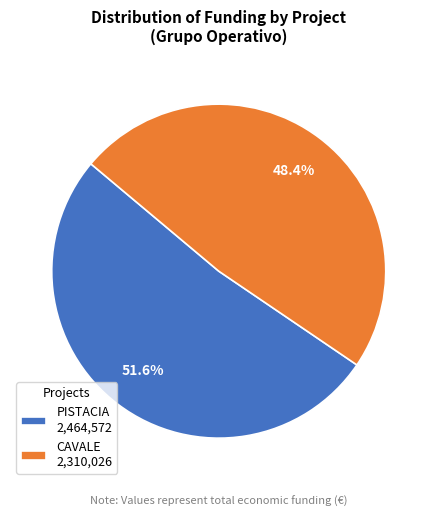

Rank the categories by value from highest to lowest.

PISTACIA 2,464,572, CAVALE 2,310,026